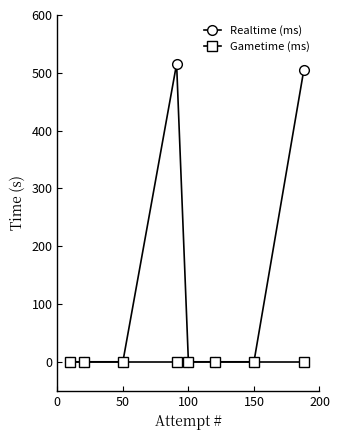

List the series in order of their peak value, highest first.

Realtime (ms), Gametime (ms)